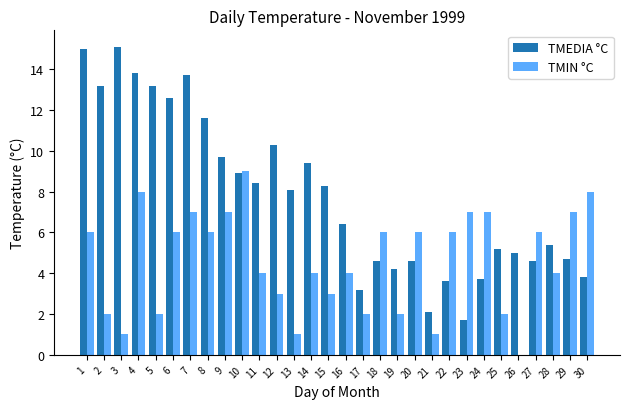

The value of TMIN °C at 1 is 6.0. True or false?

True